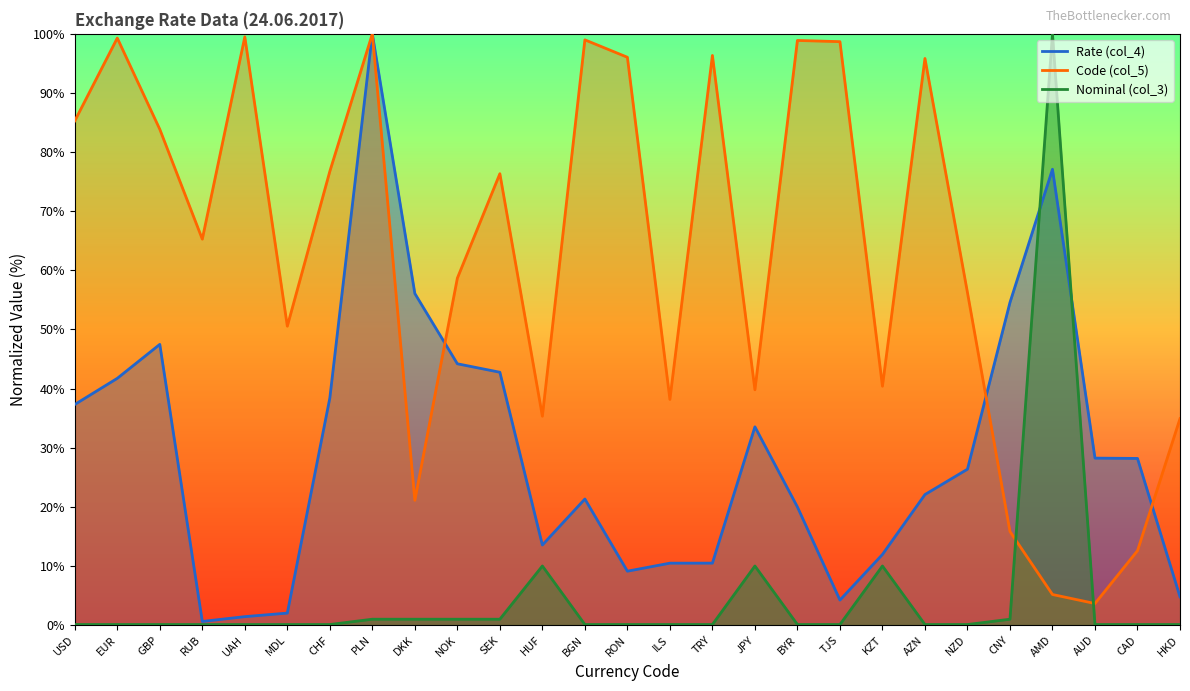

Is the value of Rate (col_4) at RON greater than the value of Code (col_5) at RON?

No